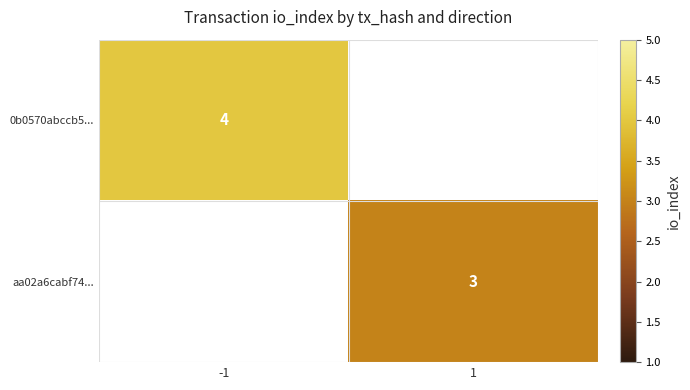

Is the value of aa02a6cabf74... at 1 greater than the value of 0b0570abccb5... at -1?

No